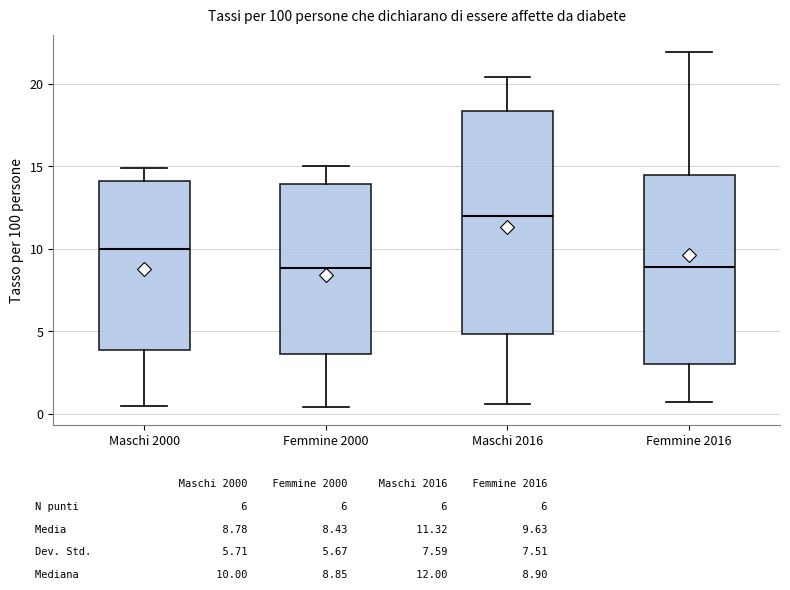

Where does the lower whisker of the box for Maschi 2000 end on the y-axis? The values are not printed on the chart, so give them approximately, as read against the axis.

0.5